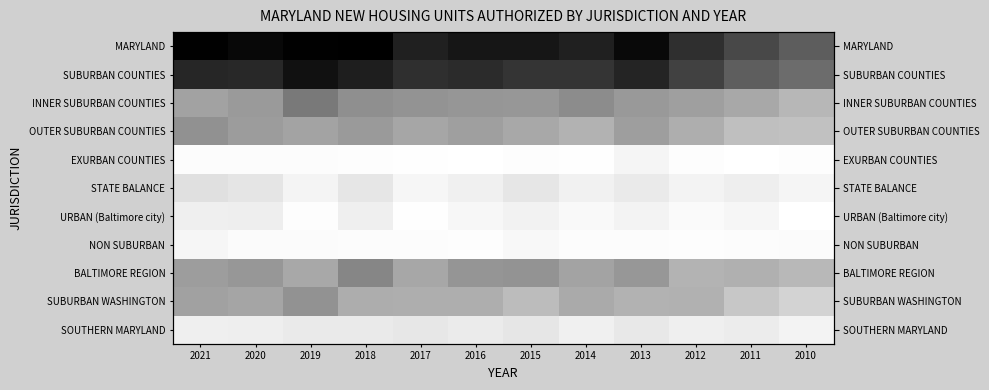

Is the value of NON SUBURBAN at 2019 greater than the value of BALTIMORE REGION at 2017?

No